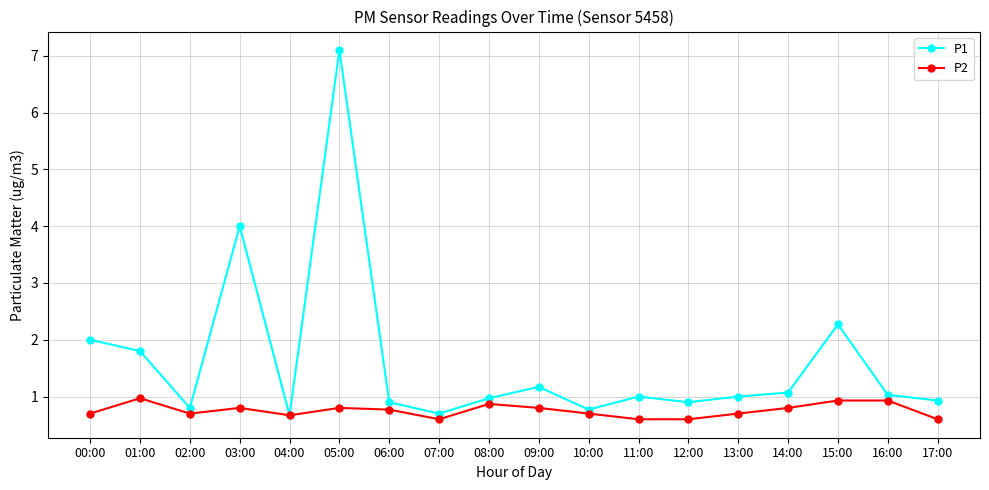

What is the difference between the highest and lowest values at 11:00?

0.4